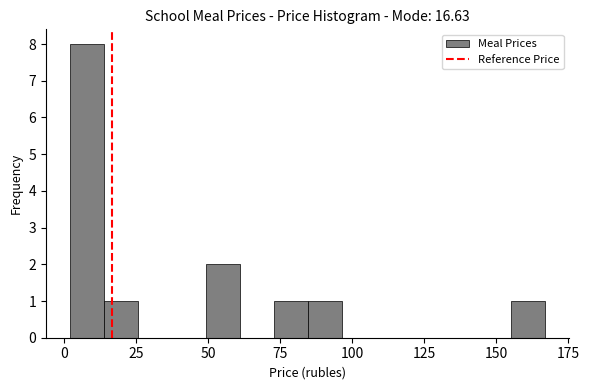

Read against the x-axis, roughly where is the centre of the tallest bar?

10